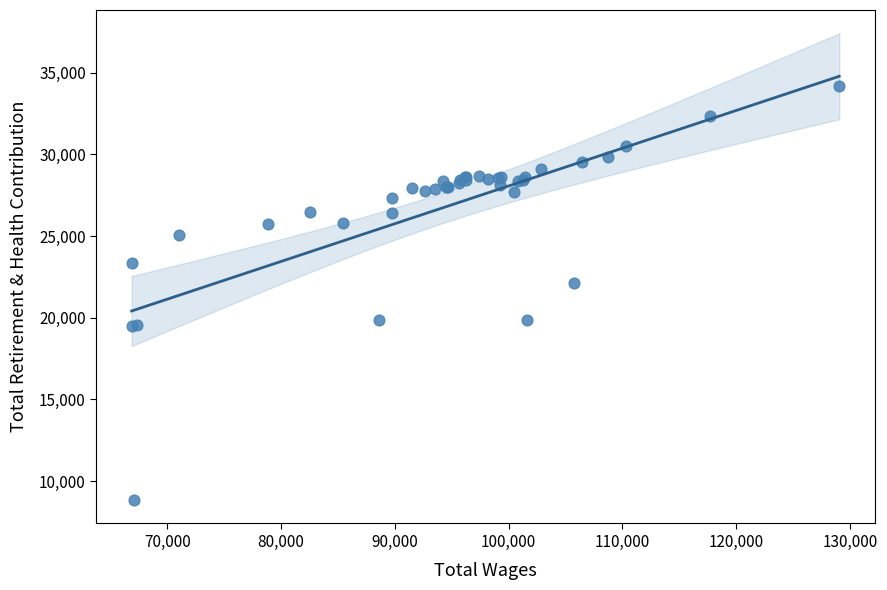

What Y value in the scatter plot is closest to 21503?

22107